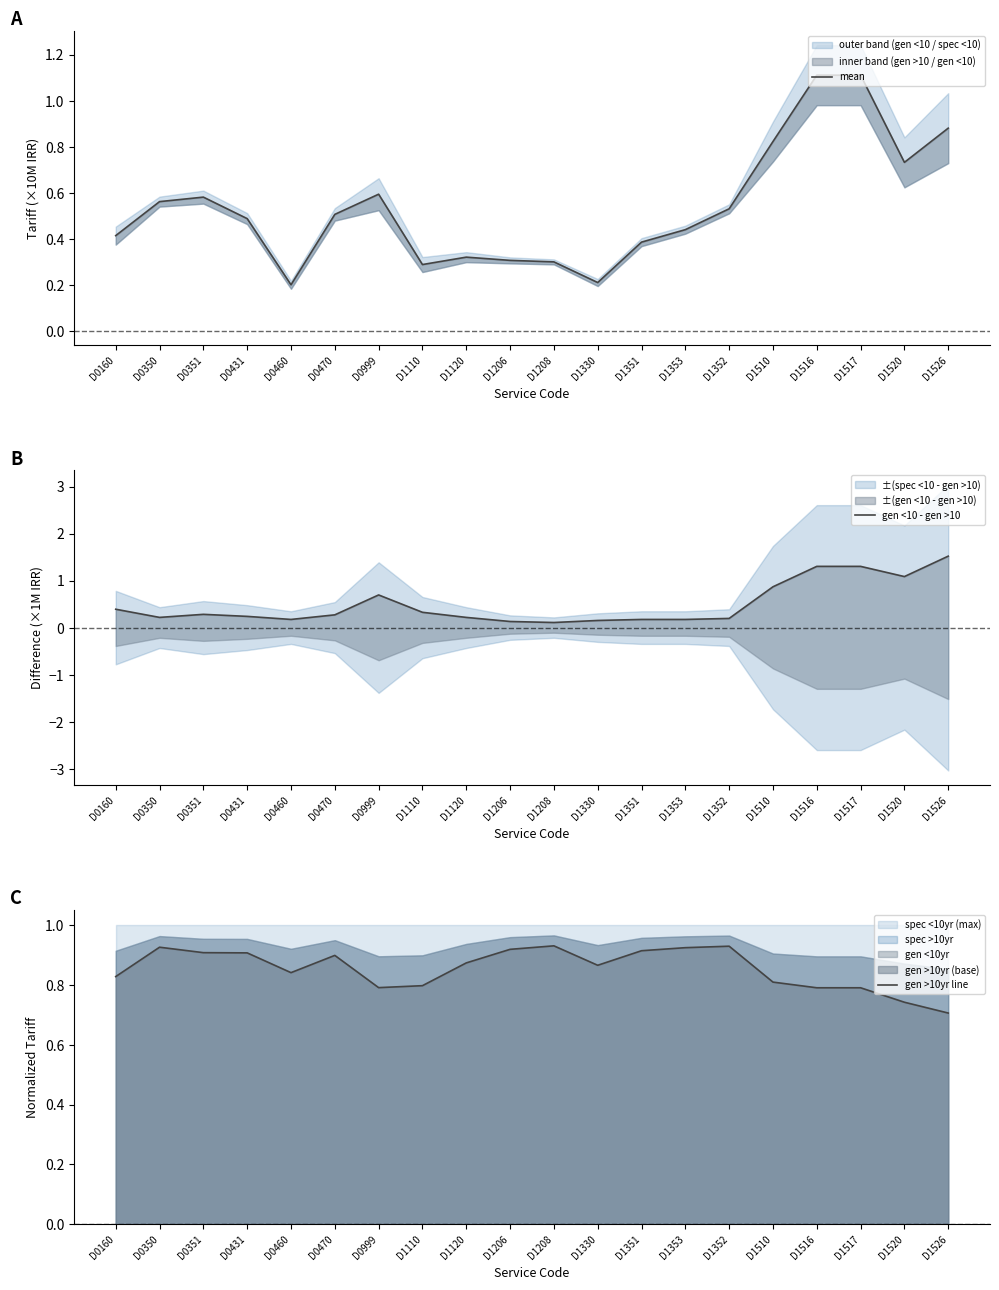

What is the lowest value of the mean series?

0.2